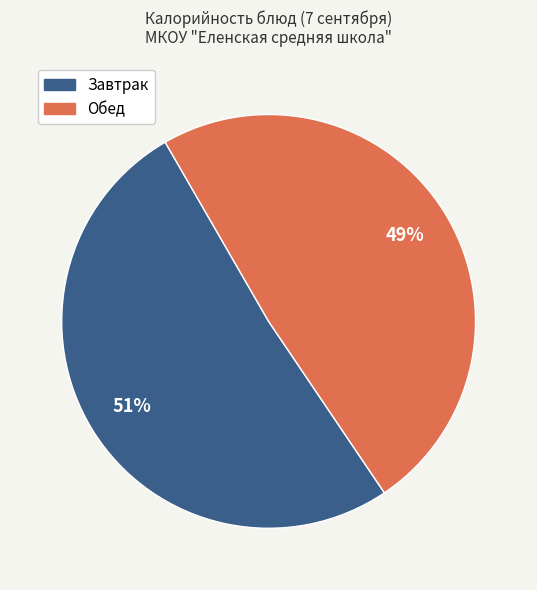

Count the number of slices in the pie.

2